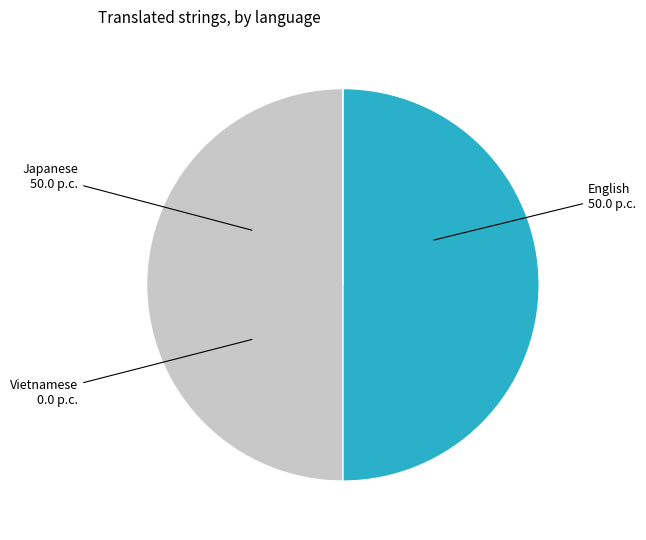

True or false: Japanese accounts for 62% of the total.

False